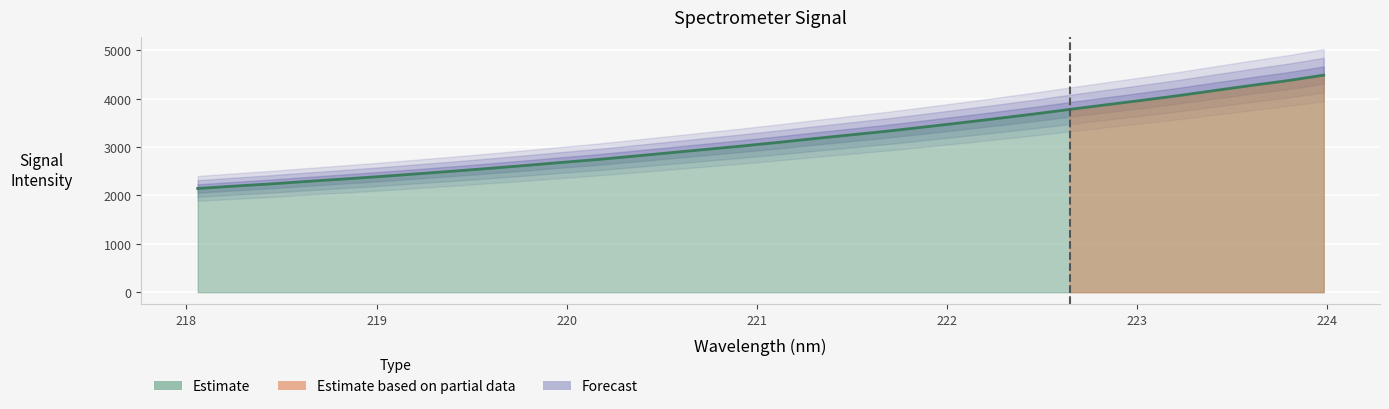

Reading left to right, transcribe all the data shown in this chart.

218.0596=2144.3	218.2508=2192.5	218.442=2238.0	218.6332=2289.8	218.8244=2339.2	219.0156=2389.9	219.2067=2445.1	219.3979=2500.4	219.589=2558.4	219.7801=2618.6	219.9712=2682.1	220.1623=2743.0	220.3533=2812.1	220.5444=2882.7	220.7354=2953.2	220.9264=3023.9	221.1174=3099.0	221.3083=3178.0	221.4993=3254.3	221.6902=3330.7	221.8812=3415.3	222.0721=3501.5	222.263=3590.6	222.4538=3682.2	222.6447=3778.3	222.8355=3873.6	223.0264=3967.0	223.2172=4064.1	223.408=4169.6	223.5987=4273.4	223.7895=4372.6	223.9802=4487.1